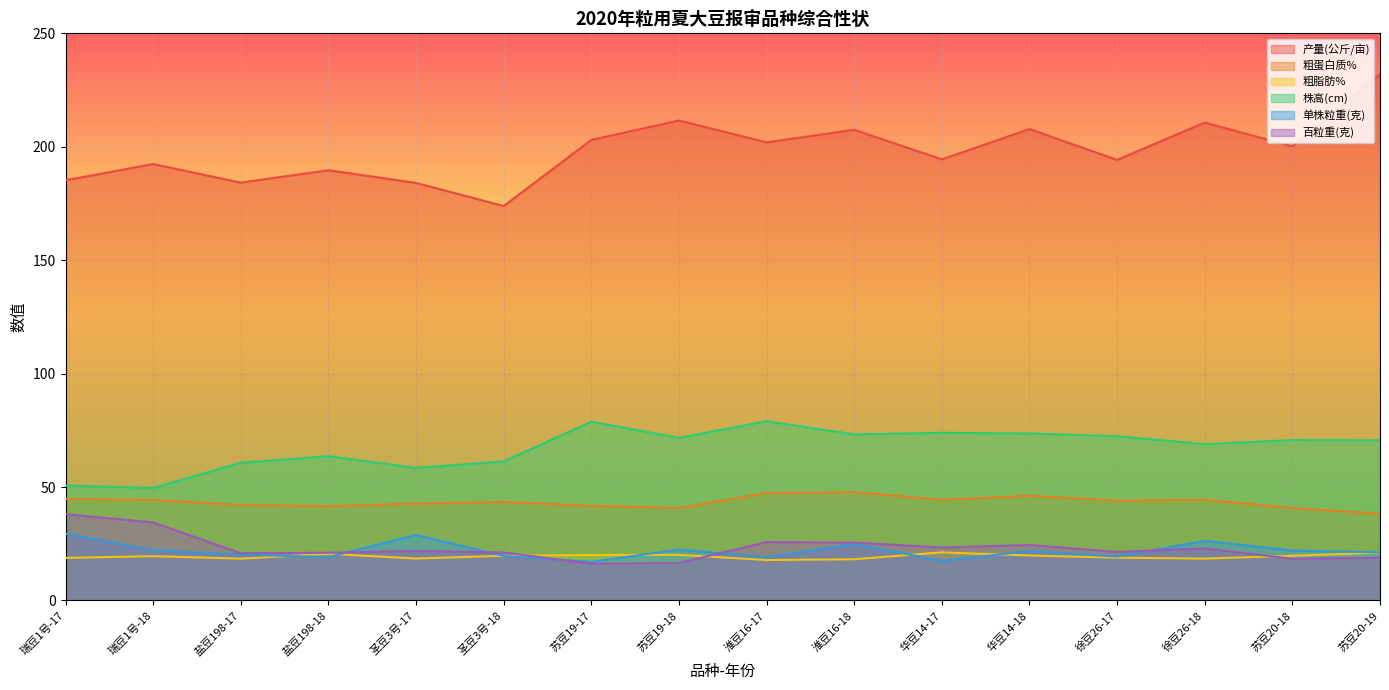

Does the chart display data point markers on the line(s)?

No